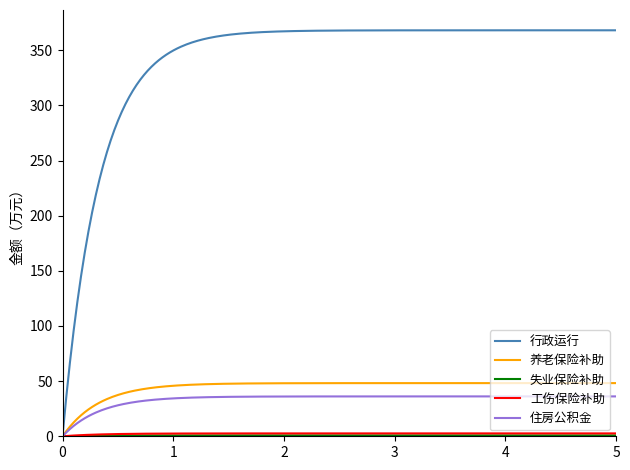

Which series has the largest total across all categories?

行政运行